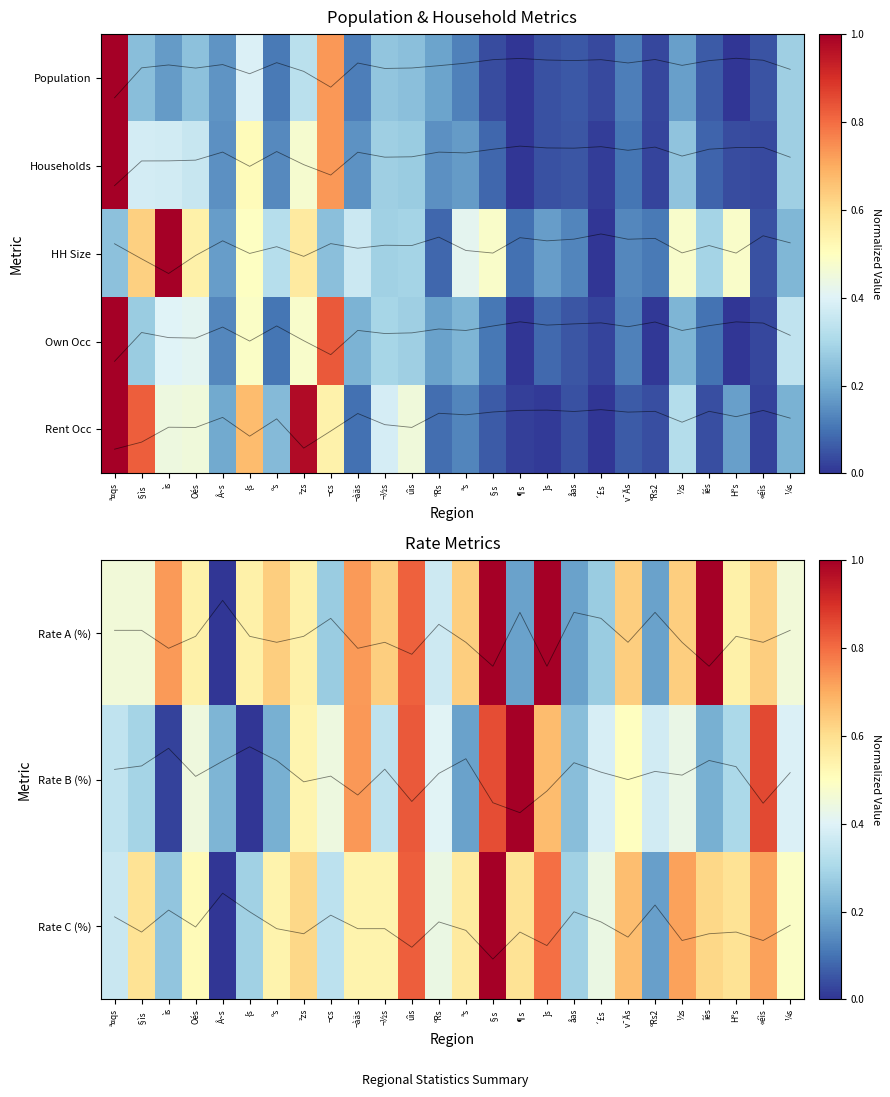

Between ºRs and ¼s, which series saw the biggest shift?

Own Occ